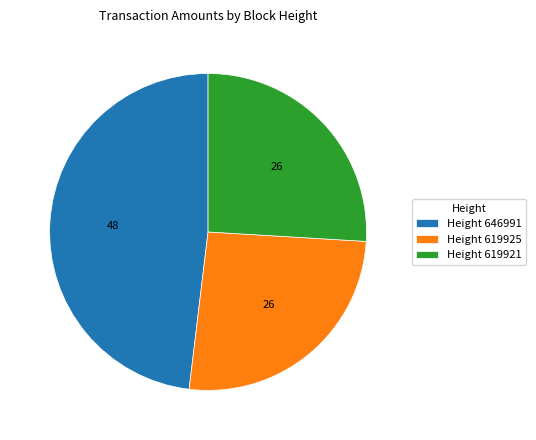

Is there any slice that represents more than half of the pie?

No